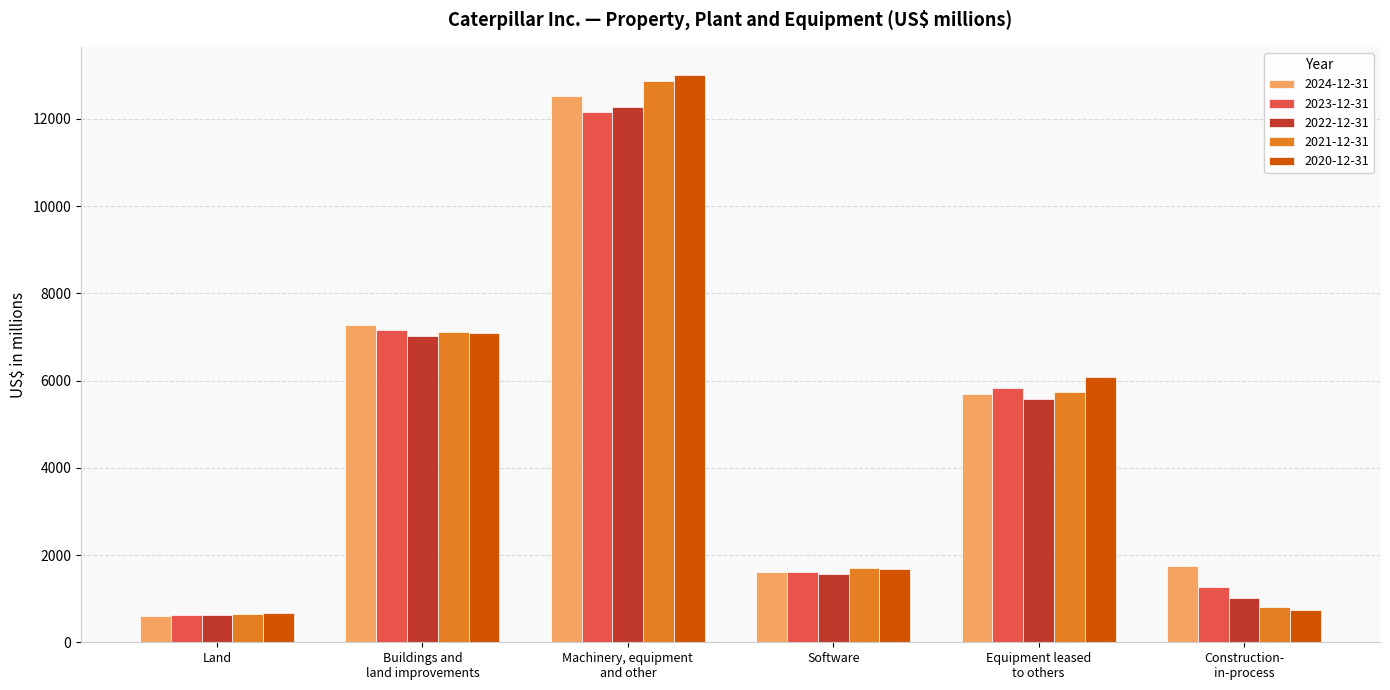

What is the value of the 2021-12-31 bar at the 4th from the left?

1697